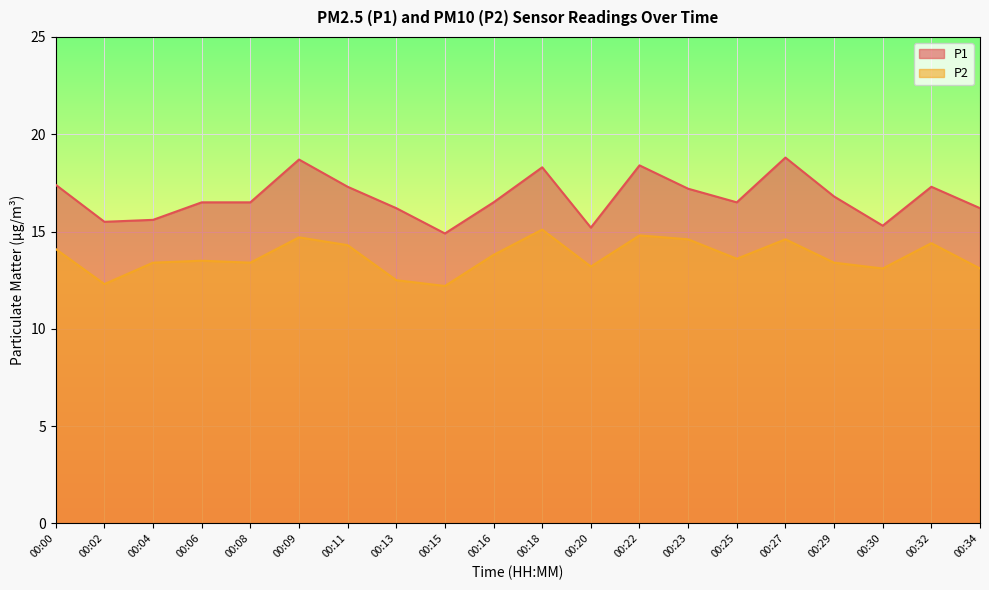

True or false: P1 has a value of 24.7 at 00:16.

False